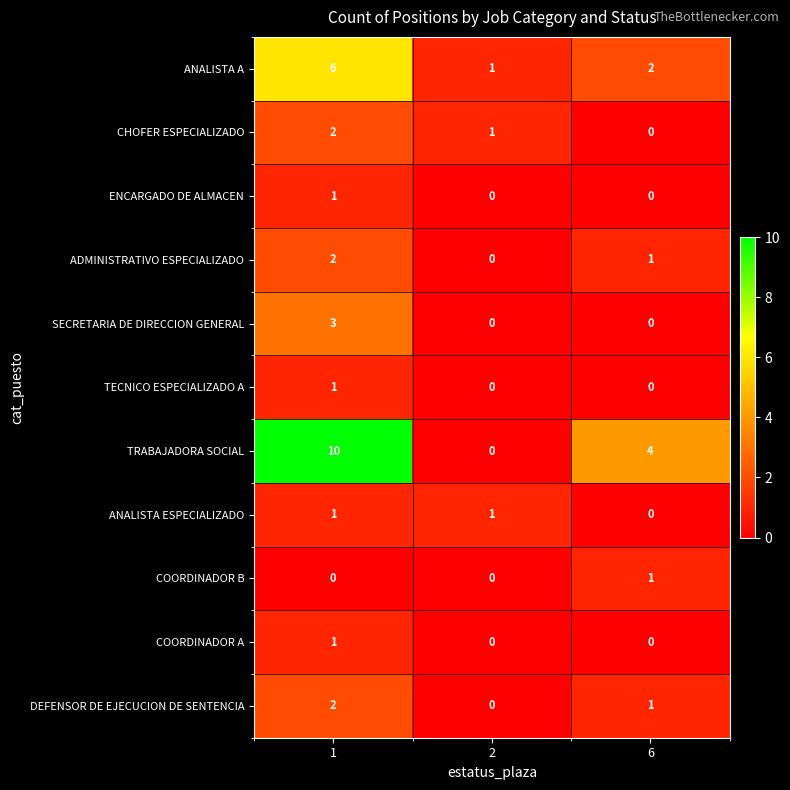

True or false: DEFENSOR DE EJECUCION DE SENTENCIA has a value of 2 at 6.

False